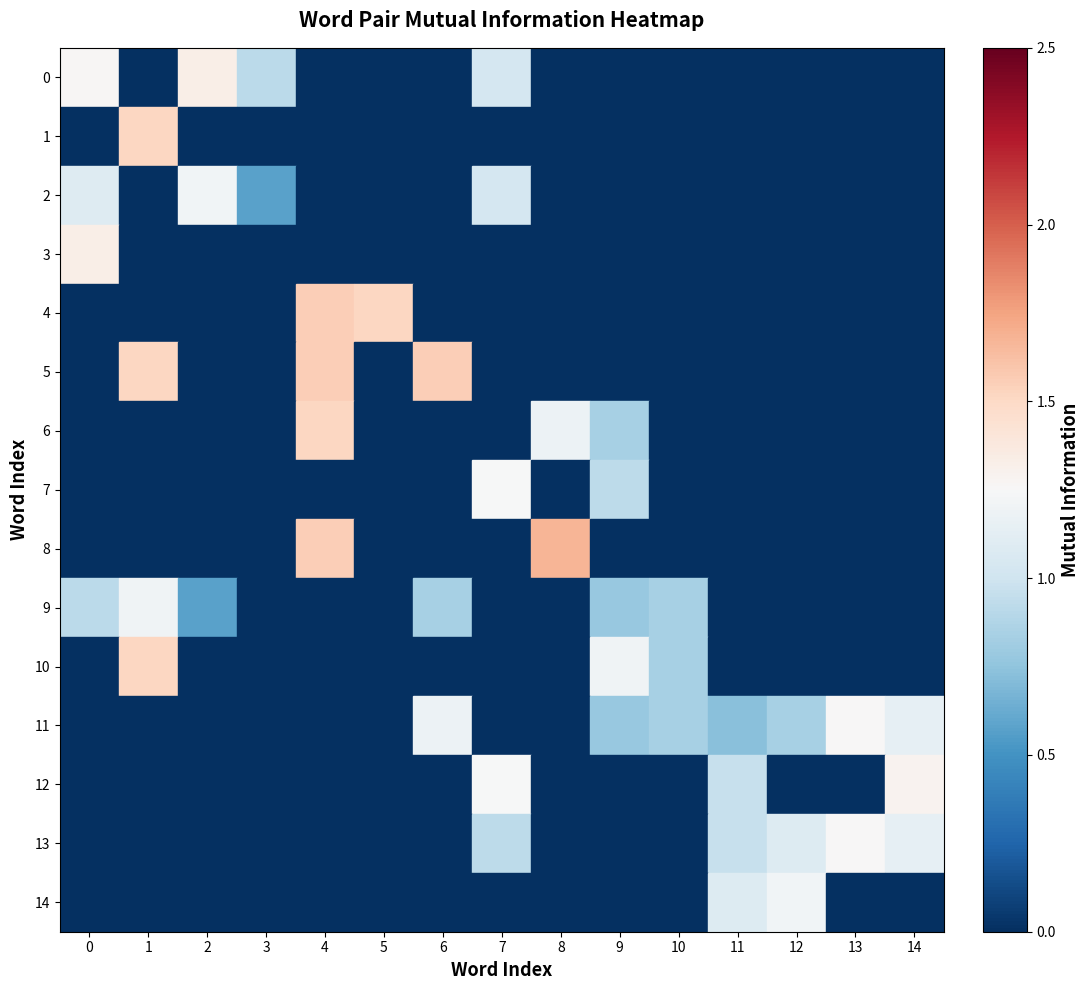

The 11 series shows 0.3 at 6. True or false?

False